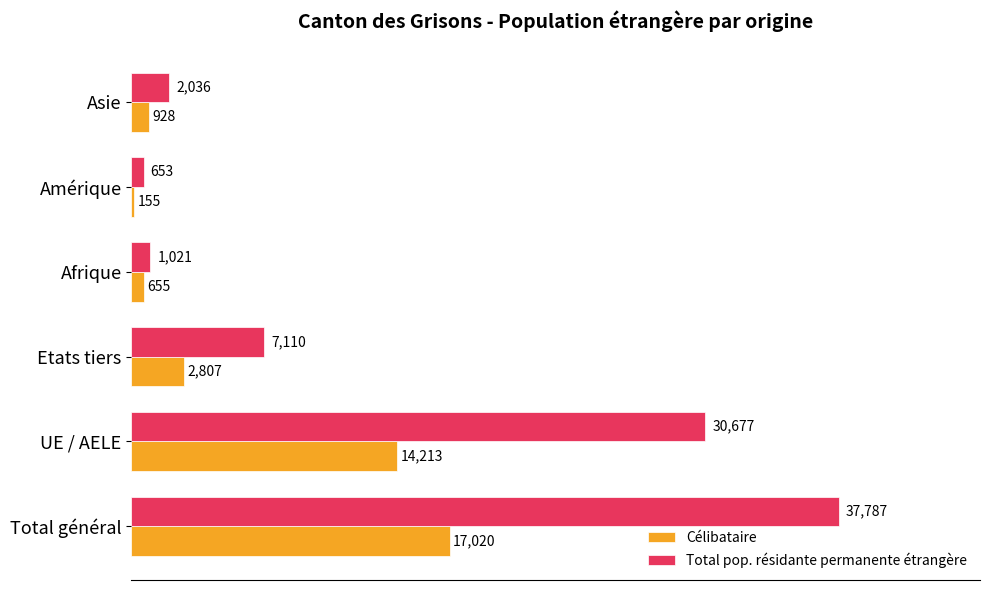

What is the difference between the Total pop. résidante permanente étrangère values at Asie and UE / AELE?

28641